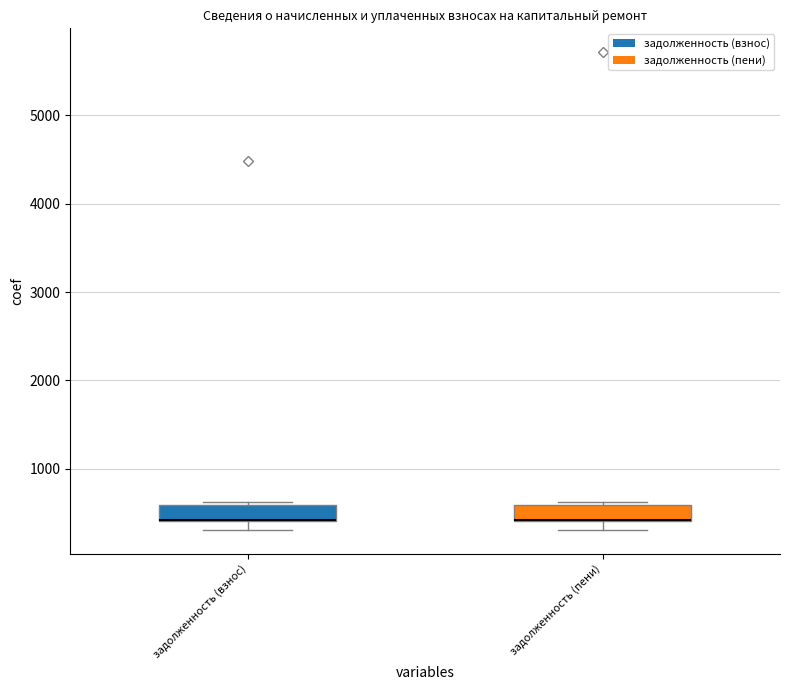

Where is the lower edge of the box for задолженность (пени) on the y-axis? The values are not printed on the chart, so give them approximately, as read against the axis.

400